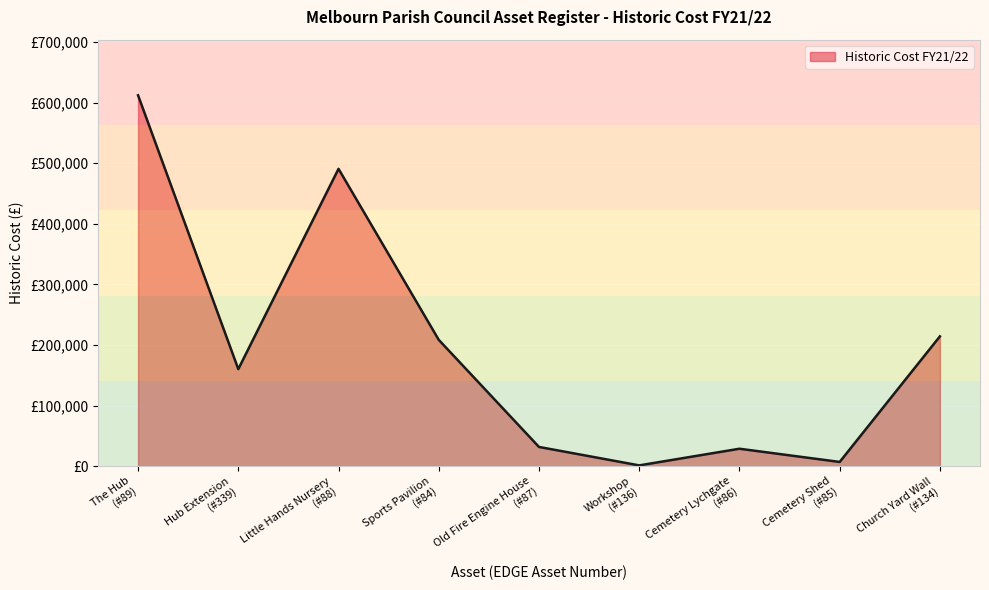

What is the sum of all values?

1754123.0